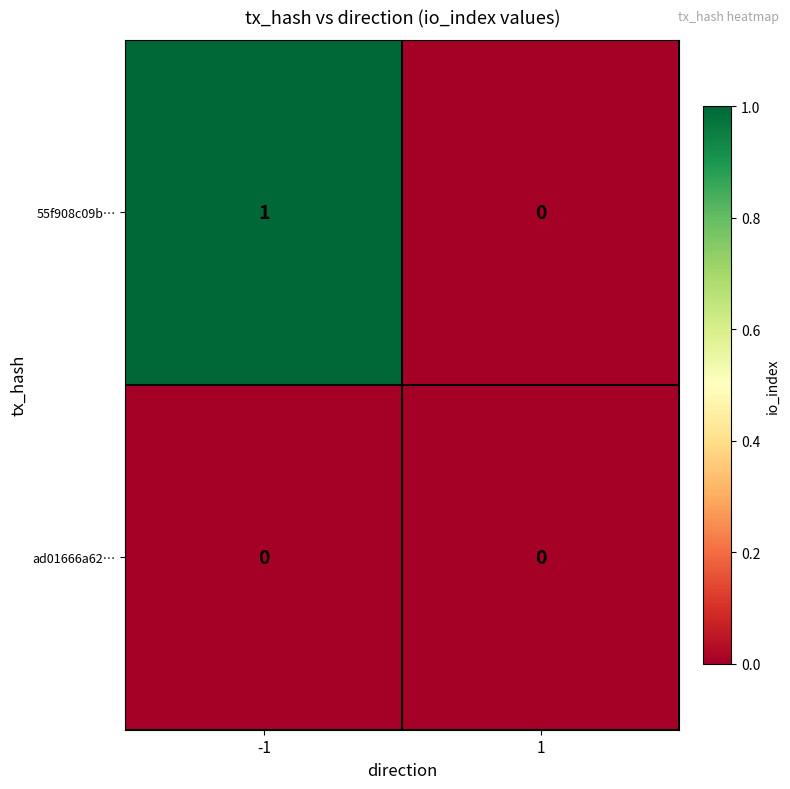

Is it true that 55f908c09b… equals 0 at -1?

False